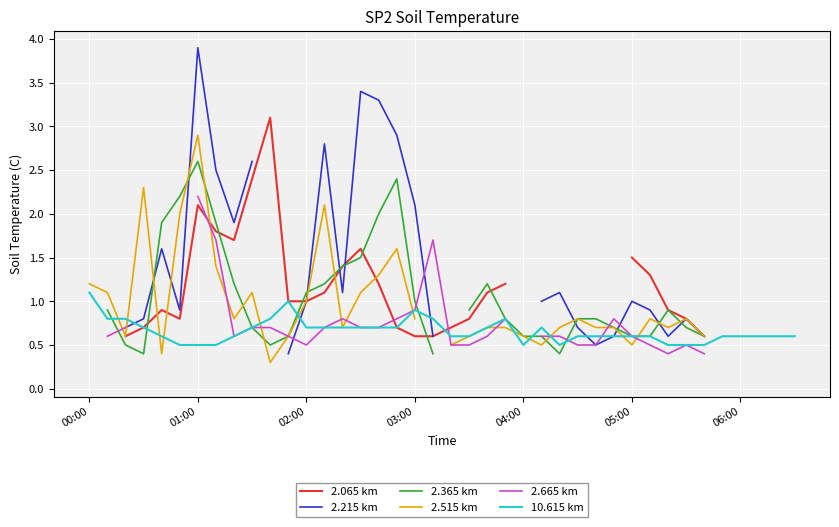

What is the lowest value of the 10.615 km series?

0.5